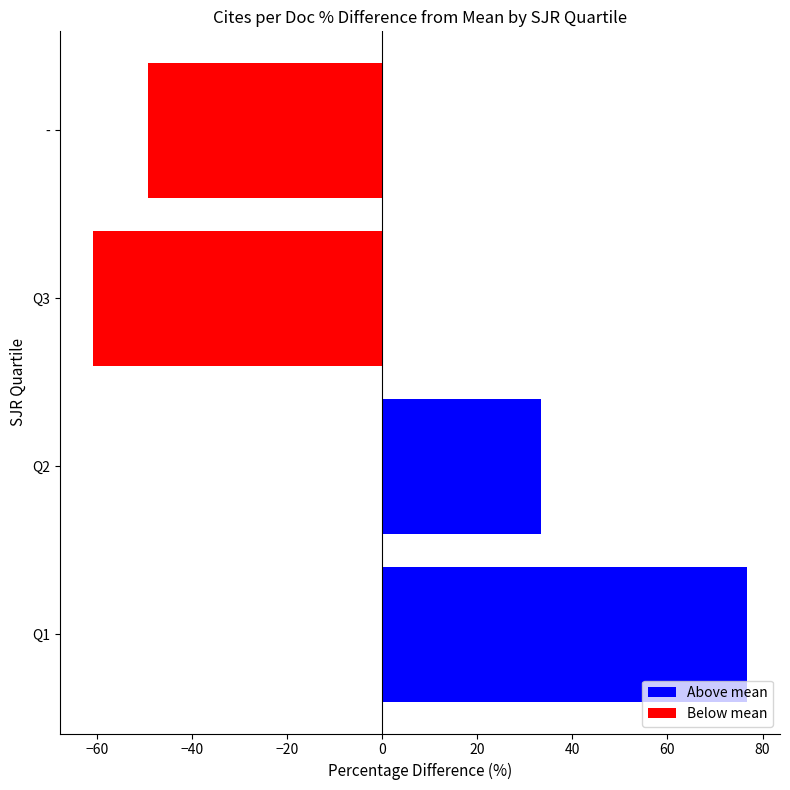

List the labels in order of value, smallest first.

Q3, -, Q2, Q1